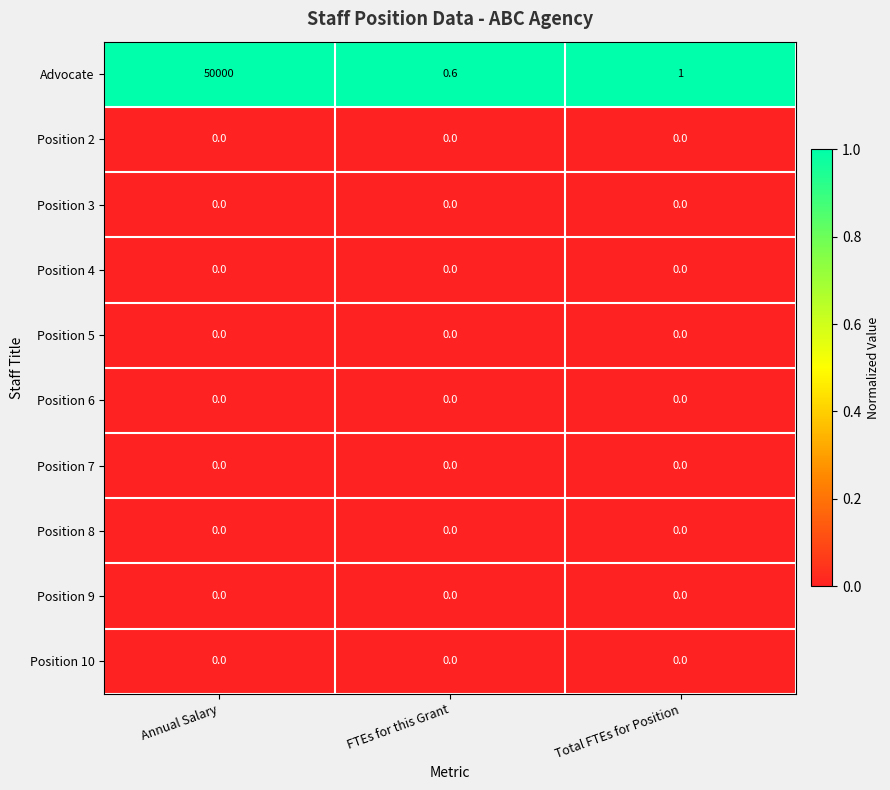

What is the sum of the Advocate values at Total FTEs for Position and FTEs for this Grant?

1.6